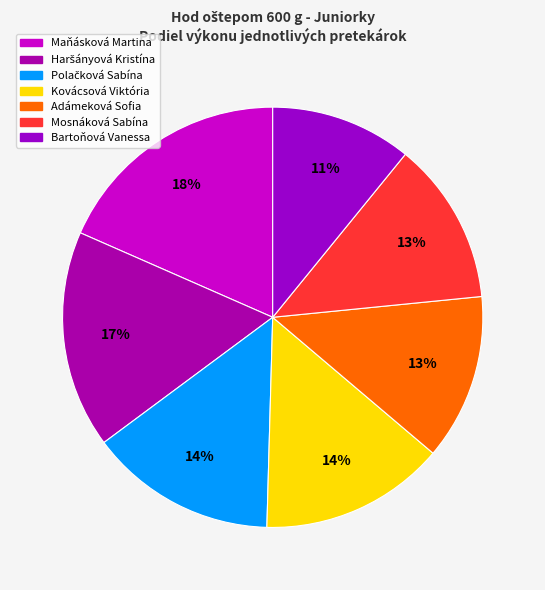

Which category has the biggest portion of the pie?

Maňásková Martina